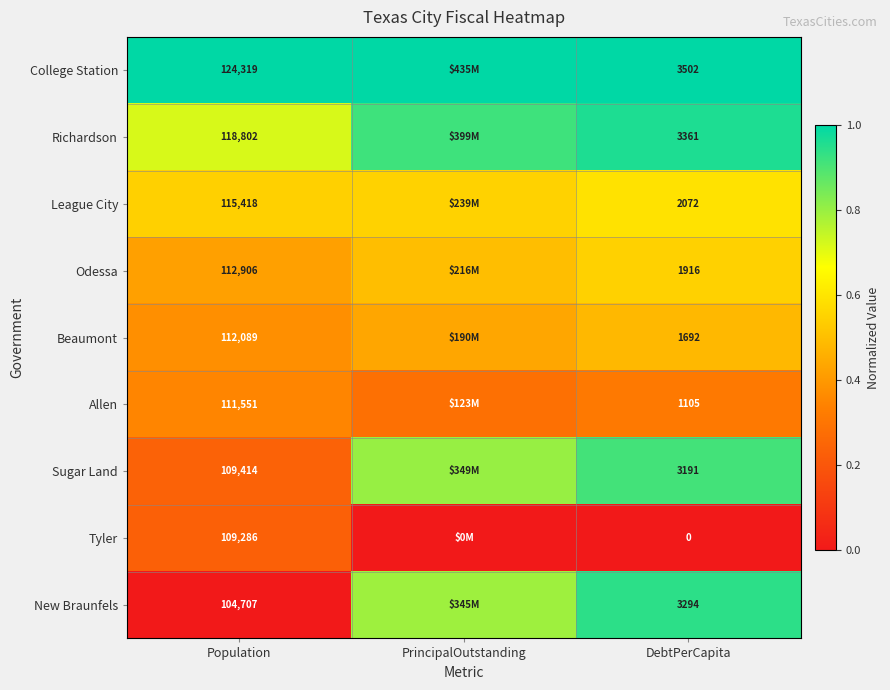

List the labels in order of Beaumont value, smallest first.

Population, PrincipalOutstanding, DebtPerCapita